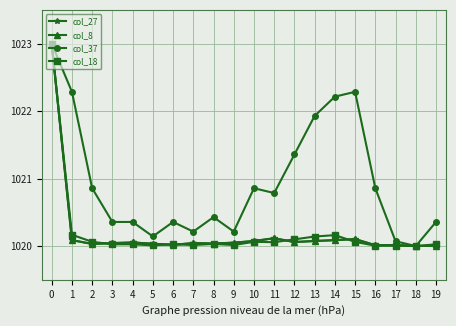

Does the chart have visible grid lines?

Yes